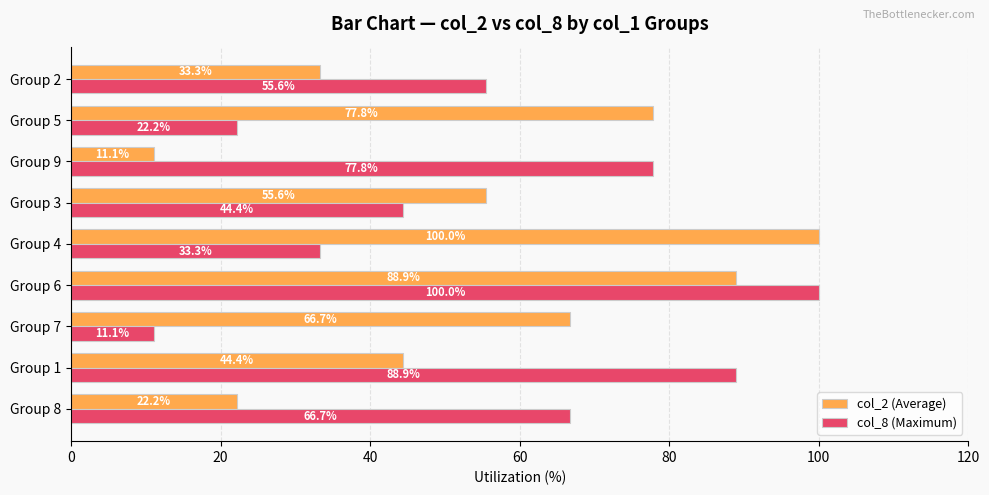

How many series are shown in this chart?

2